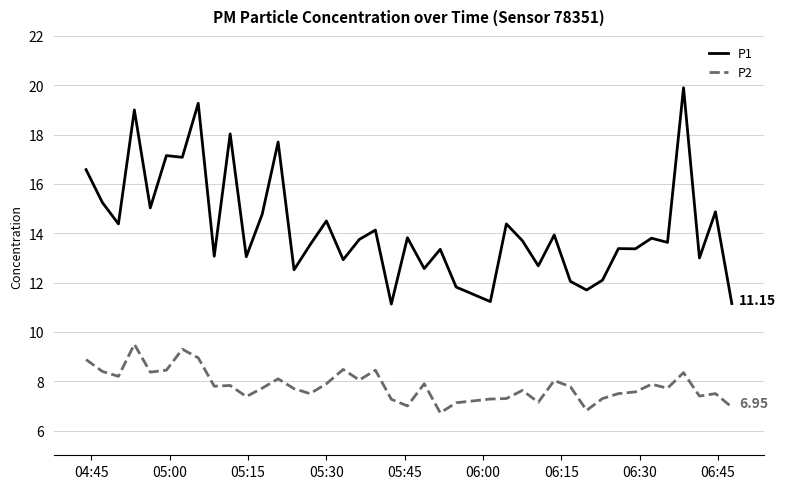

Which series has the largest range (max minus min)?

P1